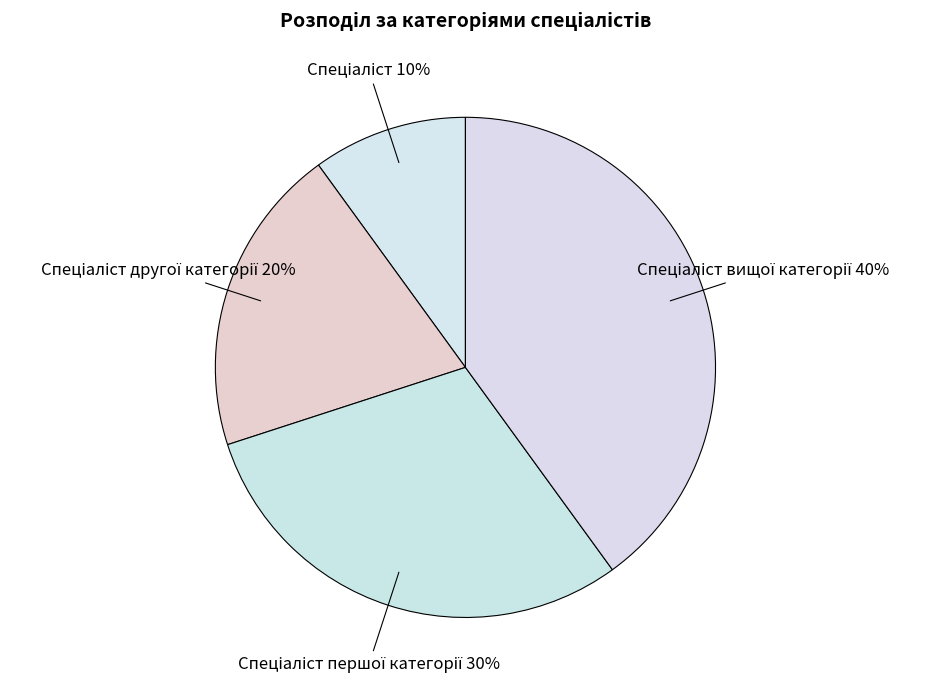

How many segments does this pie chart have?

4